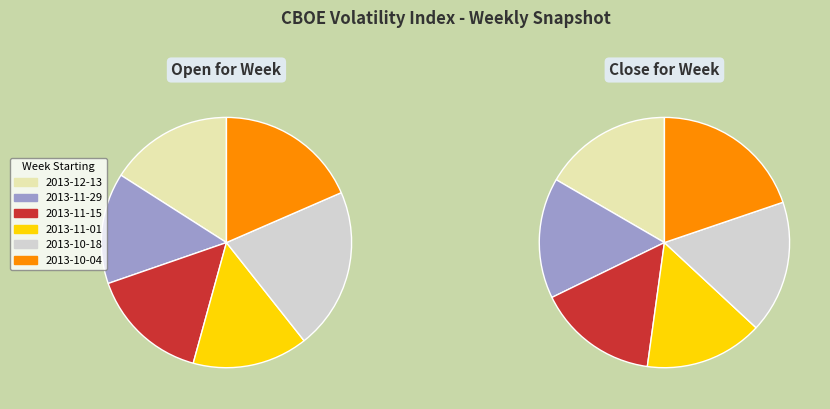

Does 2013-11-01 account for over 50% of the chart?

No